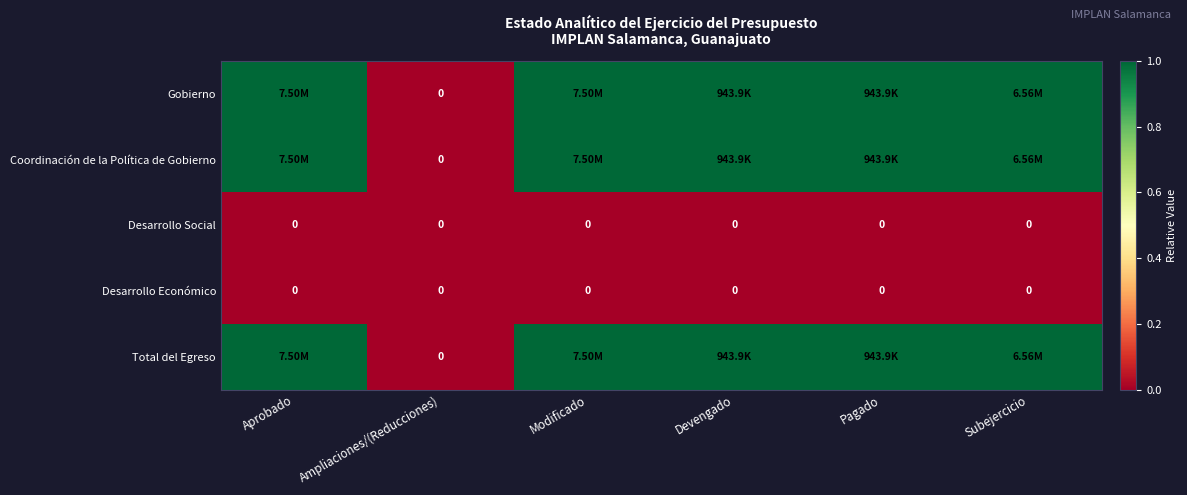

Which series has the largest total across all categories?

Gobierno